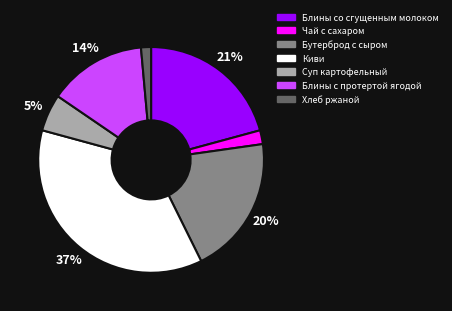

True or false: Киви accounts for 31% of the total.

False